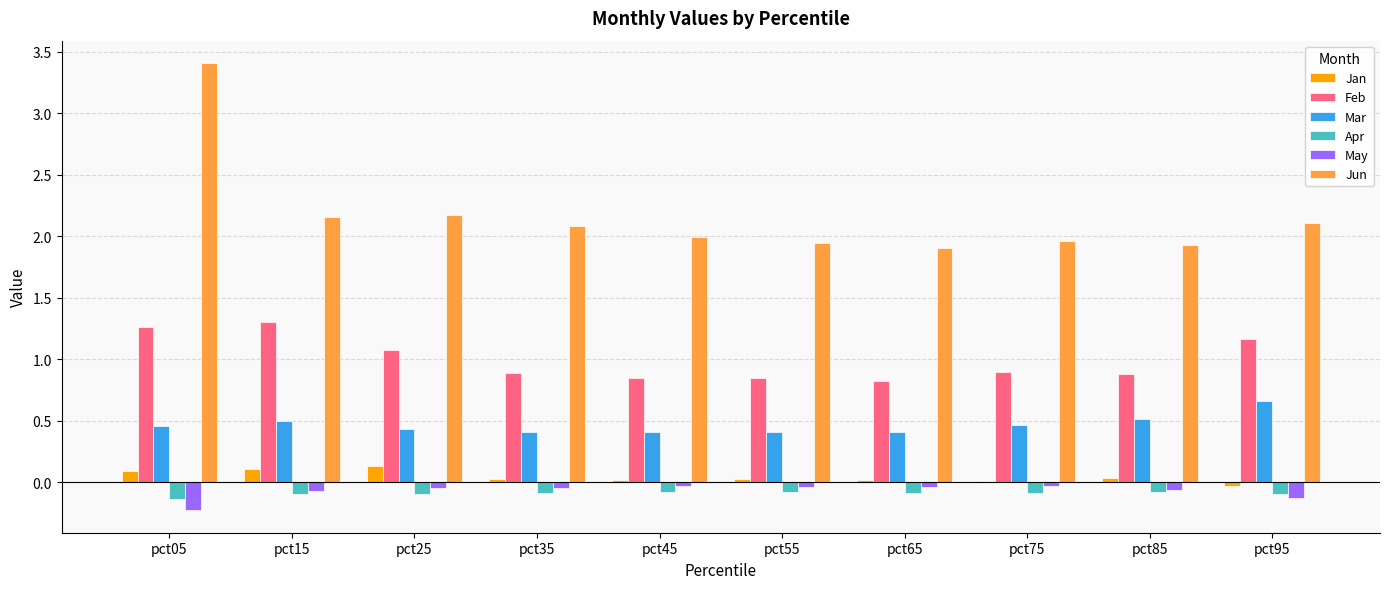

True or false: Feb has a value of 0.3 at pct55.

False